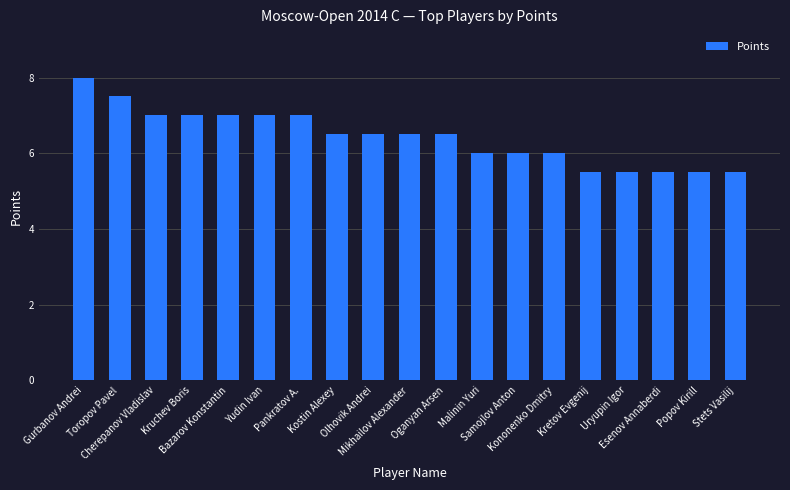

Reading left to right, extract all data points from this chart.

Gurbanov Andrei=8.0	Toropov Pavel=7.5	Cherepanov Vladislav=7.0	Kruchev Boris=7.0	Bazarov Konstantin=7.0	Yudin Ivan=7.0	Pankratov A.=7.0	Kostin Alexey=6.5	Olhovik Andrei=6.5	Mikhailov Alexander=6.5	Oganyan Arsen=6.5	Malinin Yuri=6.0	Samojlov Anton=6.0	Kononenko Dmitry=6.0	Kretov Evgenij=5.5	Uryupin Igor=5.5	Esenov Annaberdi=5.5	Popov Kirill=5.5	Stets Vasilij=5.5